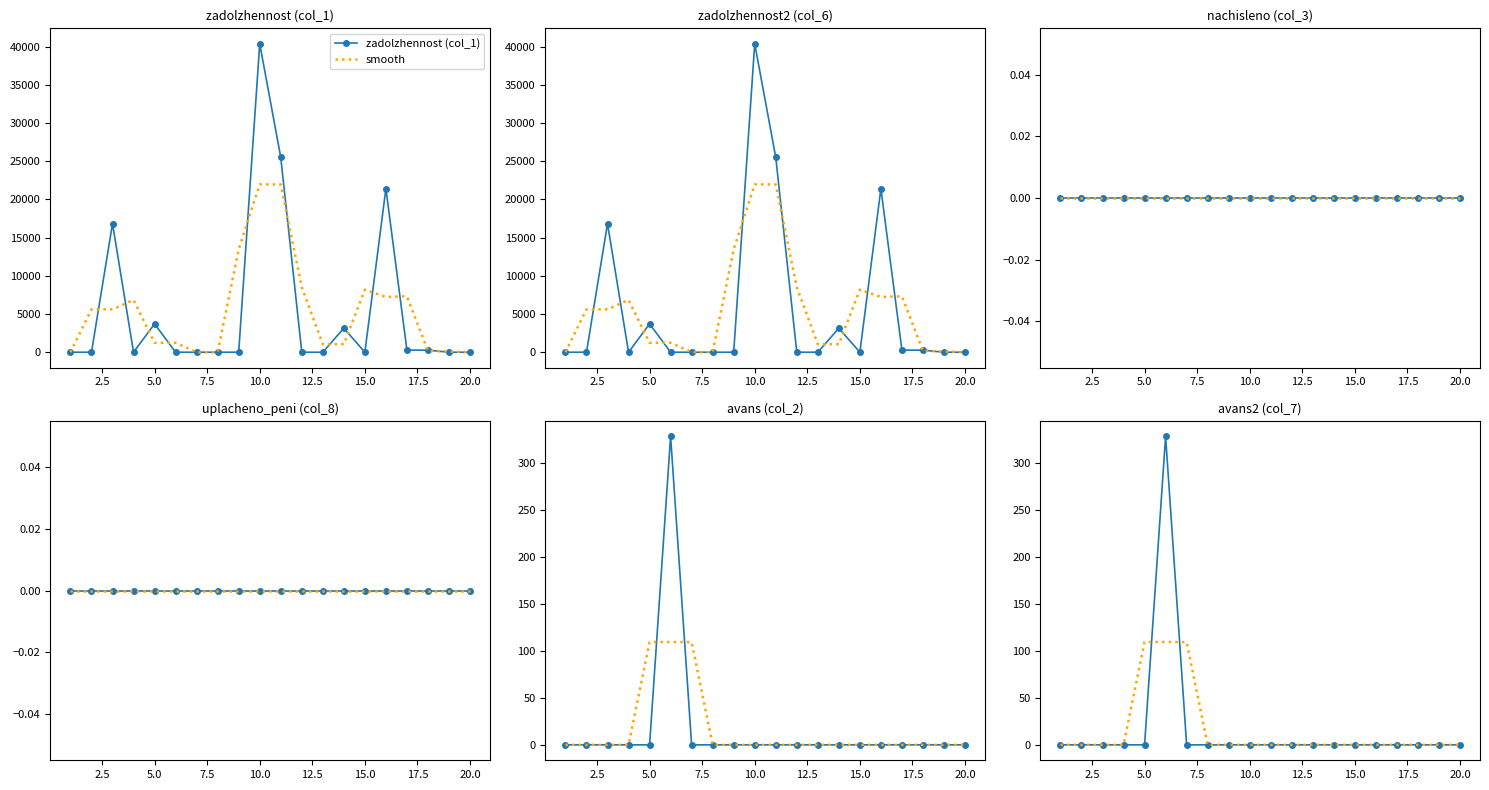

Which category has the highest value in the zadolzhennost (col_1) series?

10